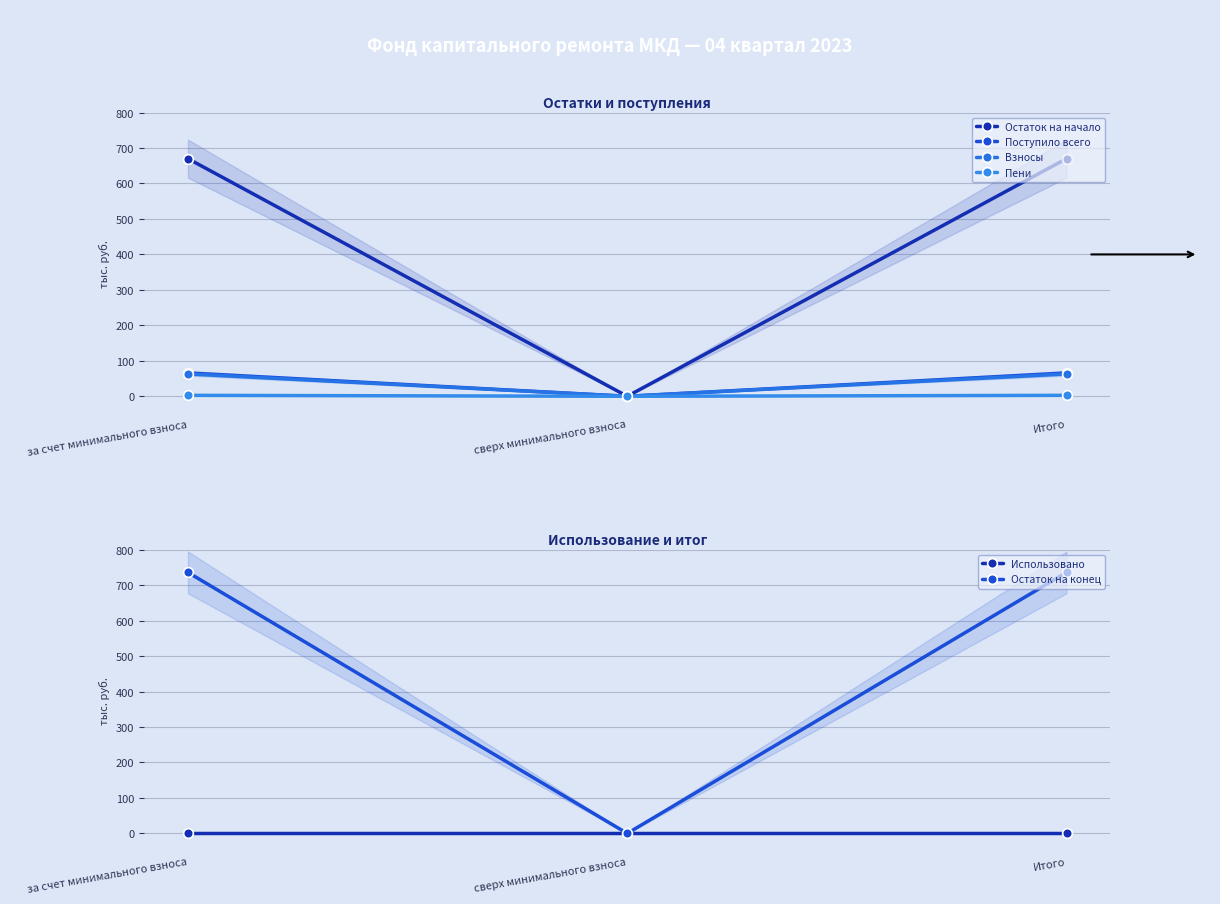

At which label is Пени closest to 1?

сверх минимального взноса